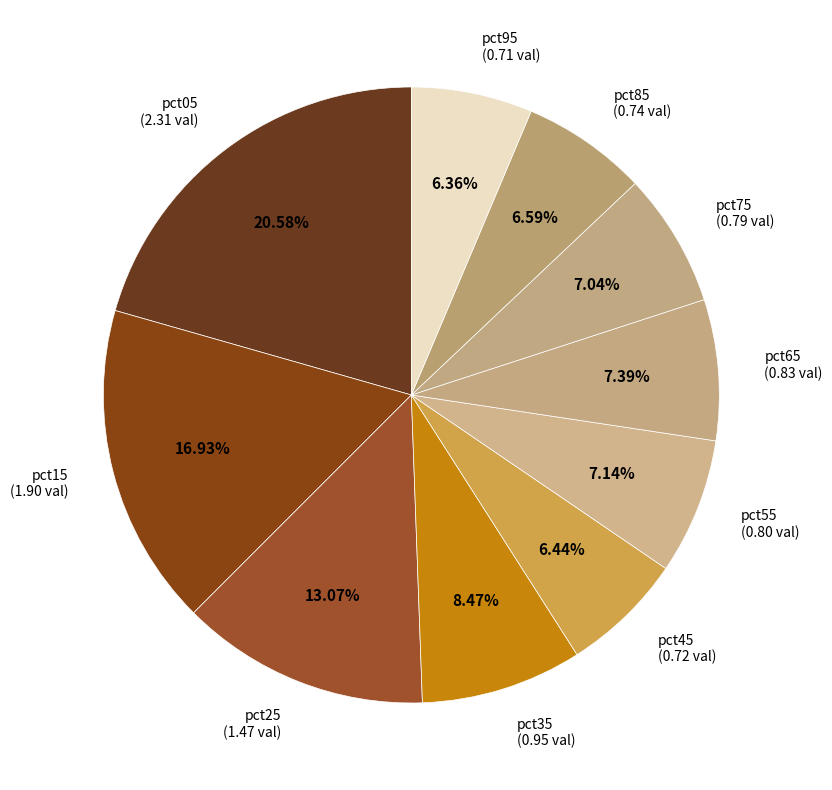

The pct85 slice represents 7% of the pie. True or false?

True